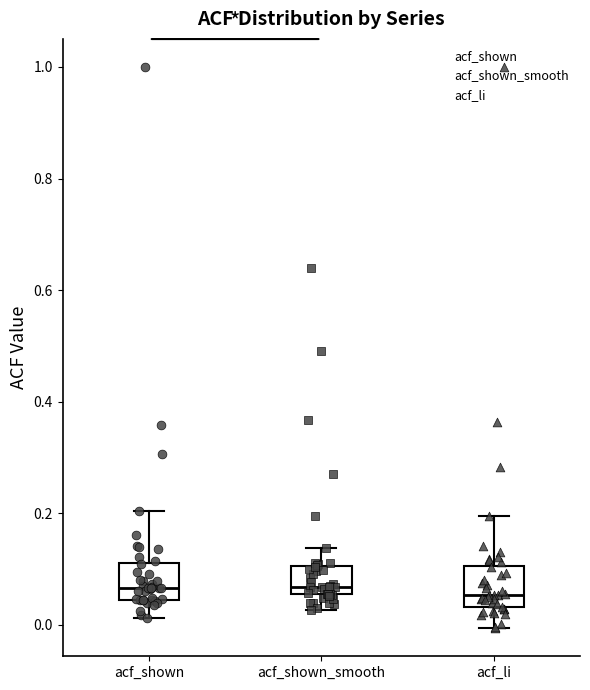

Reading left to right, transcribe this box plot: for each box, give where its median line is, the range the box spans, and where its two whiskers end, as read against the y-axis. The values are not printed on the chart, so give them approximately, as read against the axis.

acf_shown: median 0.06, box 0.04 to 0.12, whiskers 0.02 to 0.20
acf_shown_smooth: median 0.06 (just above the box's lower edge), box 0.06 to 0.10, whiskers 0.02 to 0.14
acf_li: median 0.06, box 0.04 to 0.10, whiskers 0.00 to 0.20